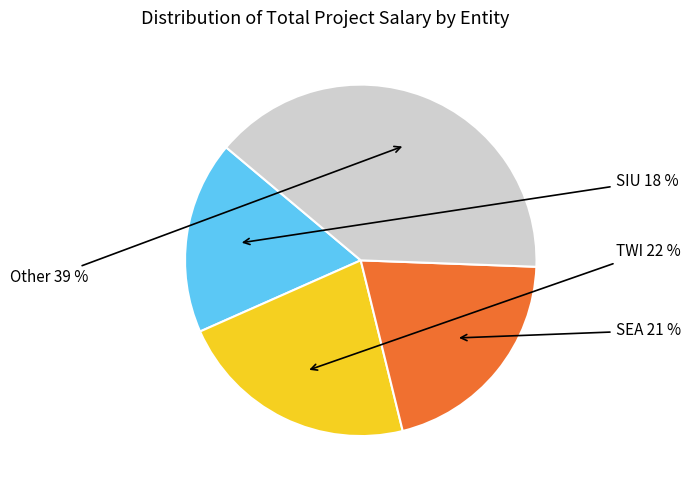

How many slices are in this pie chart?

4